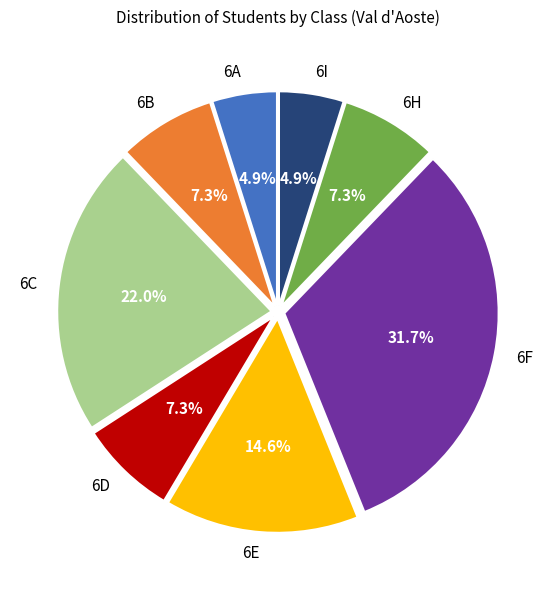

Which category has the biggest portion of the pie?

6F